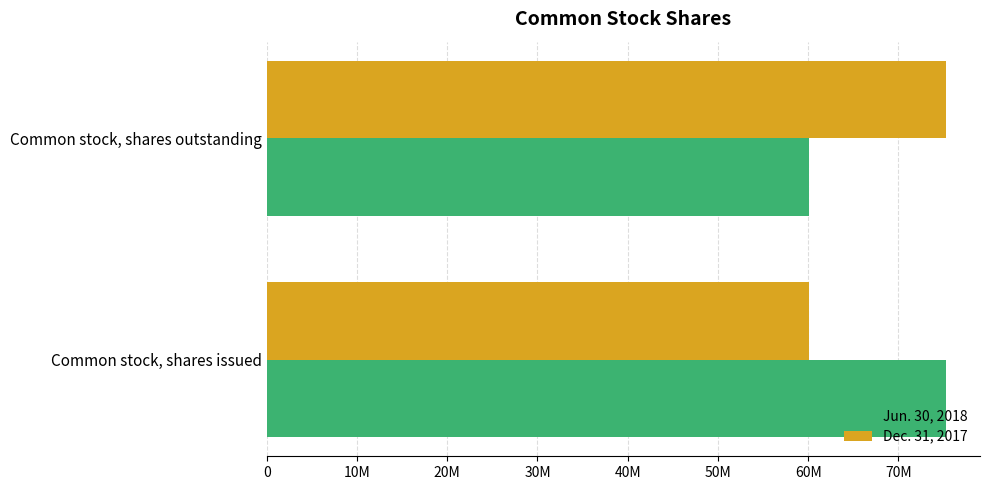

What are all the series names shown in the legend?

Jun. 30, 2018, Dec. 31, 2017